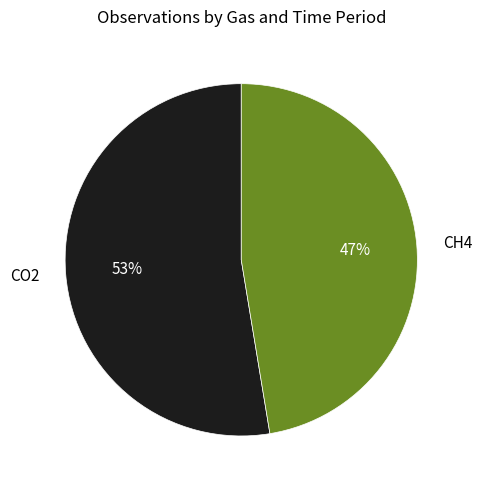

What is the majority slice?

CO2